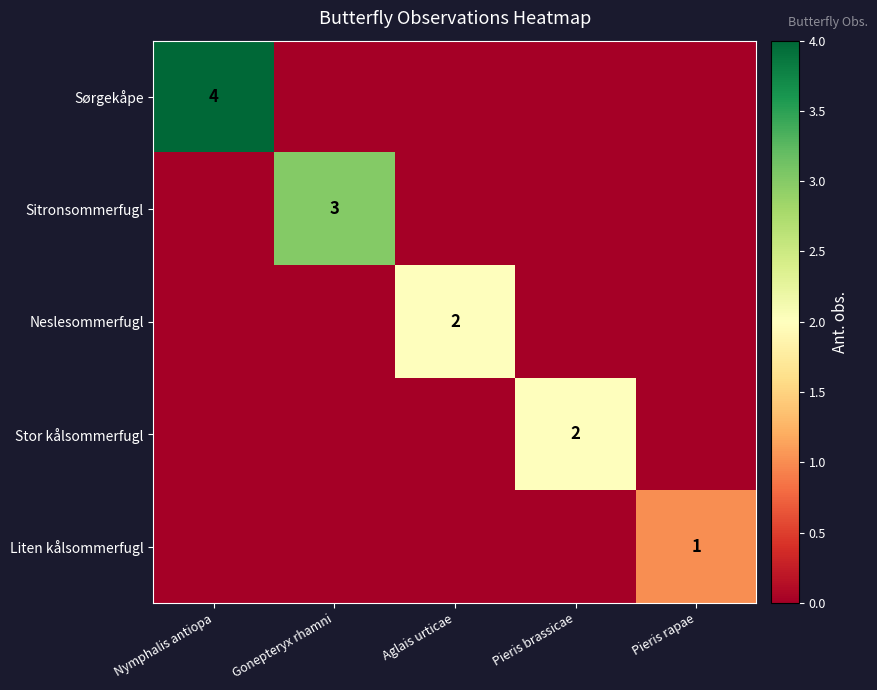

The value of Stor kålsommerfugl at Pieris brassicae is 2. True or false?

True